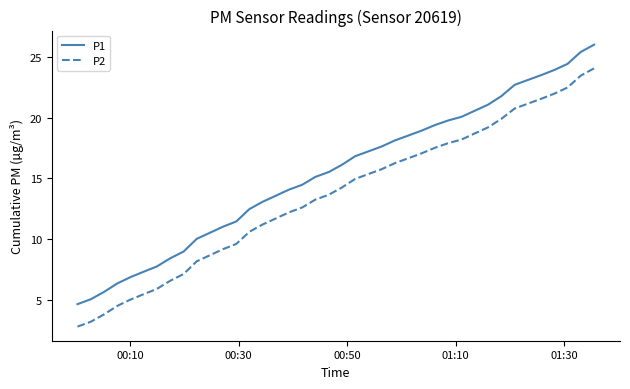

Which series has the largest total across all categories?

P1